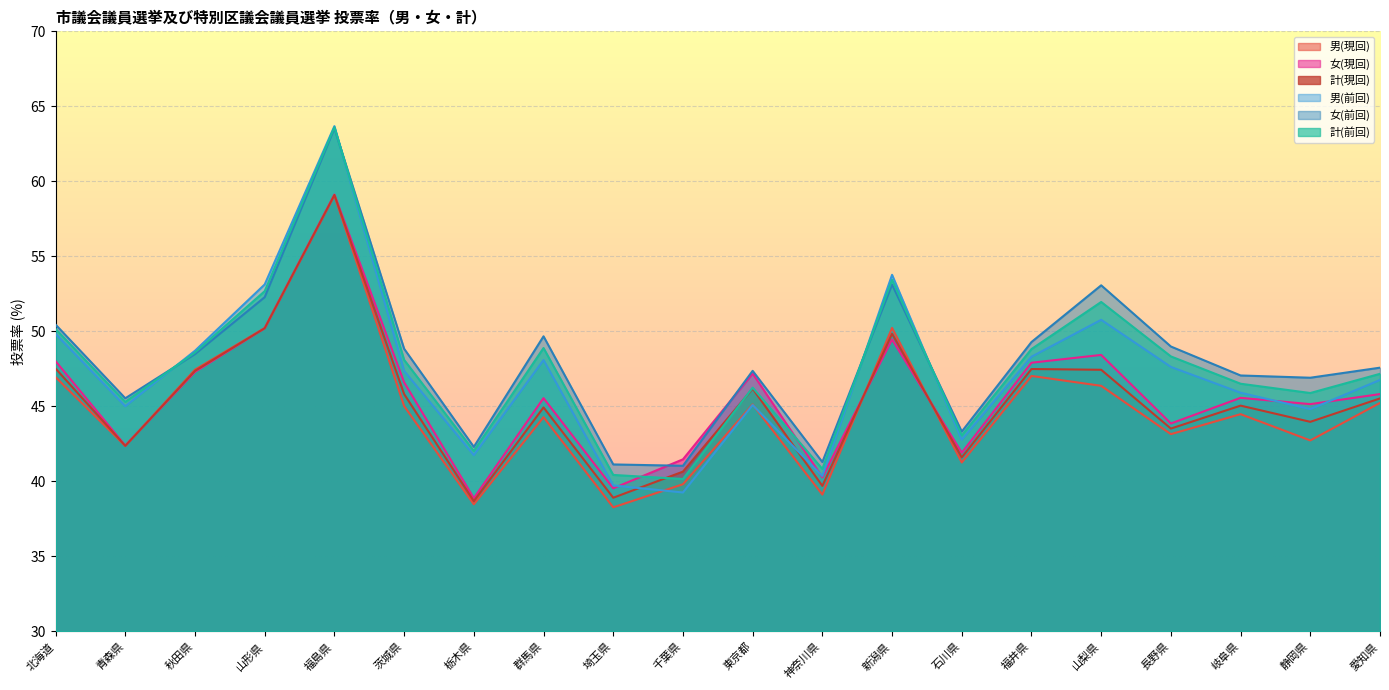

At which label does 男(前回) first exceed 47?

北海道